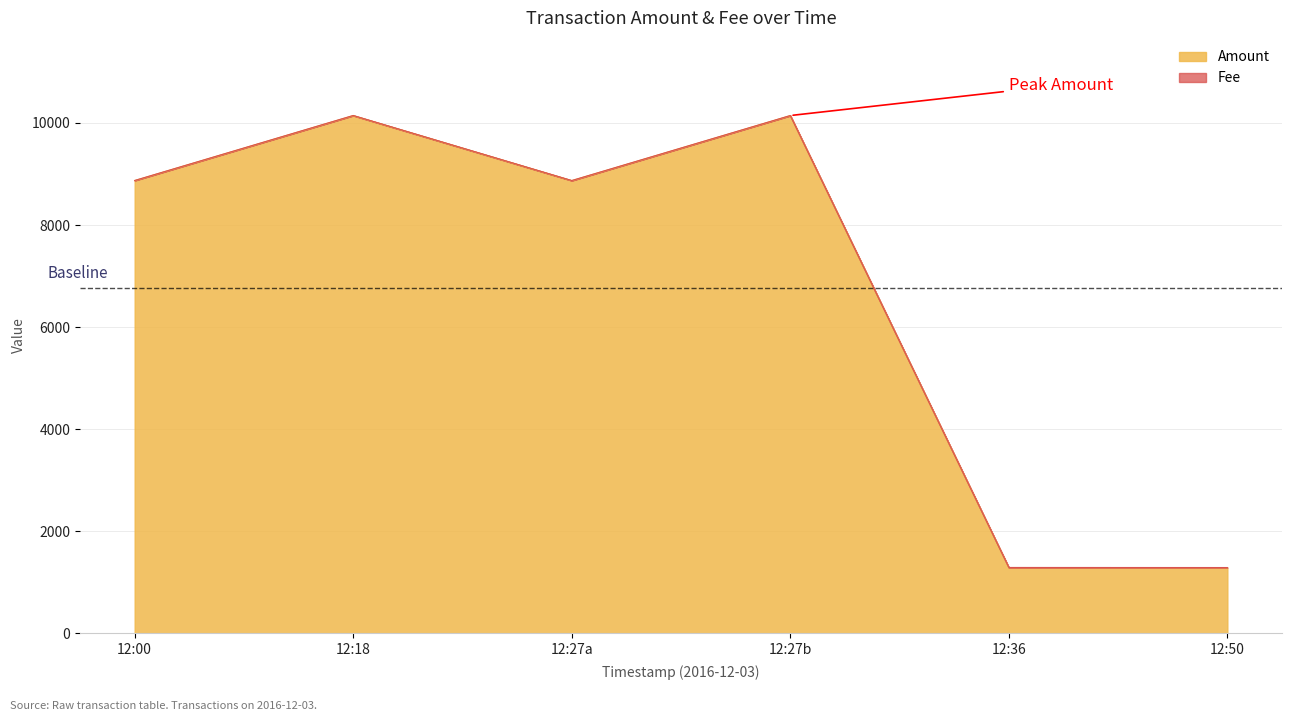

What is the maximum value for Amount?

10146